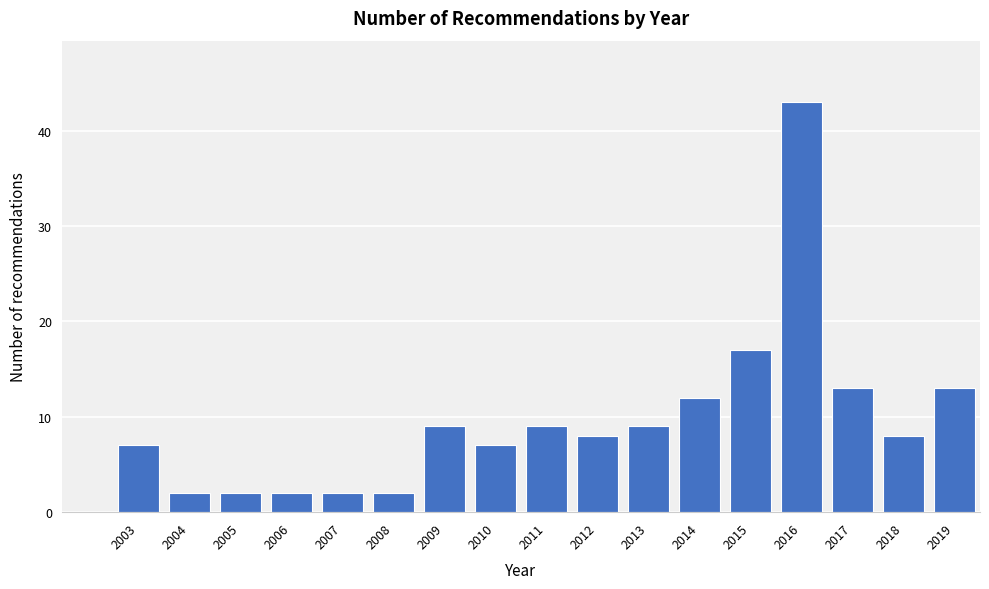

Reading left to right, what are all the values shown in this chart?

7	2	2	2	2	2	9	7	9	8	9	12	17	43	13	8	13